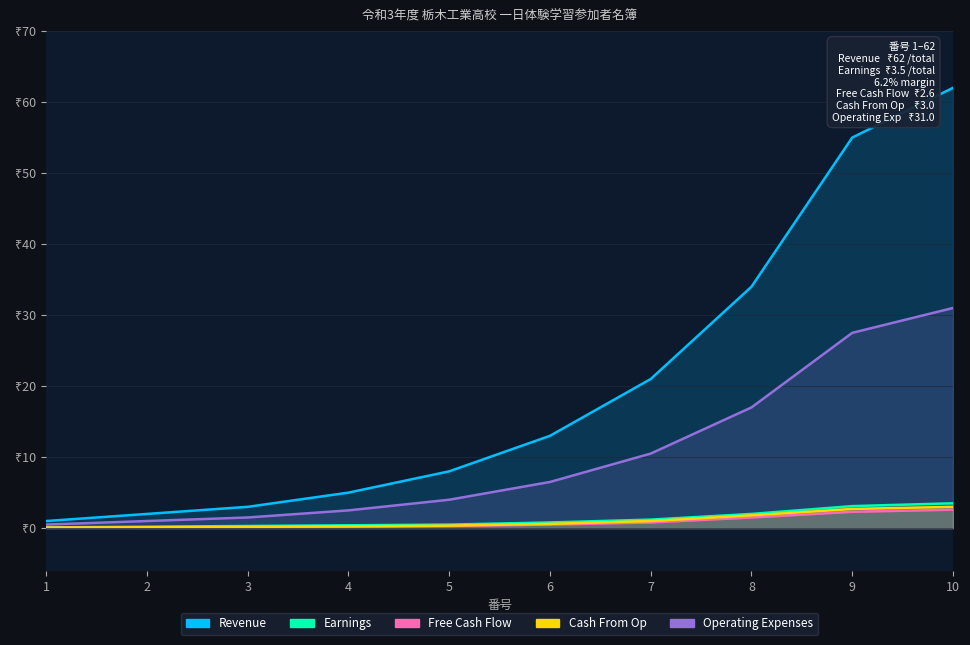

True or false: Revenue and Earnings intersect in this chart.

False